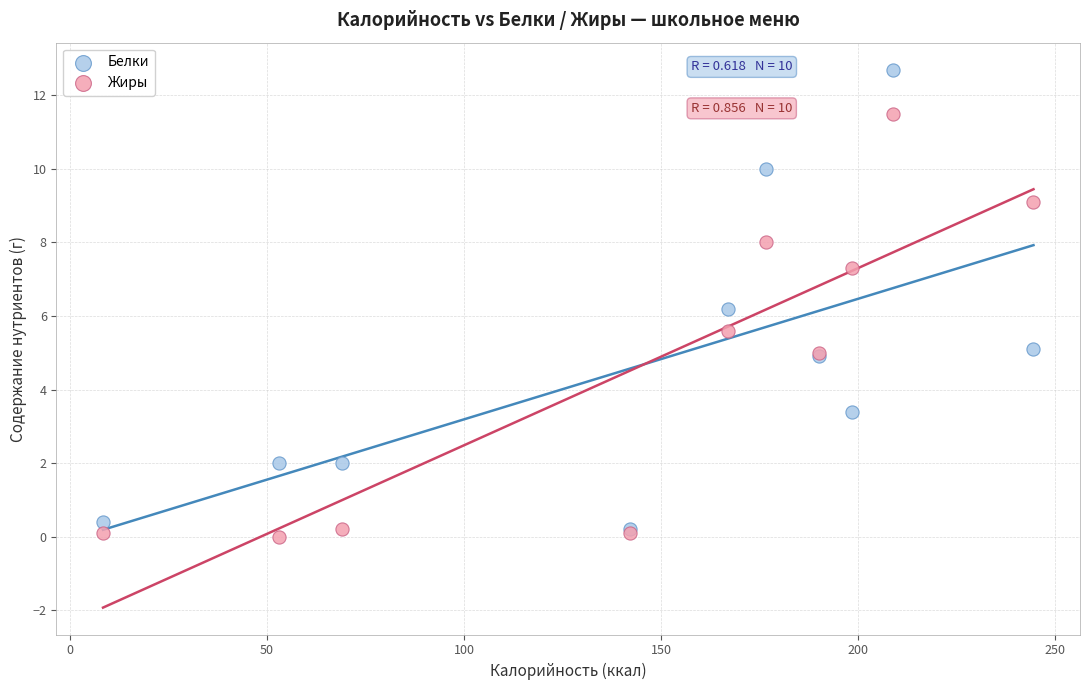

In the Белки series, what Y value is closest to 6?

6.2